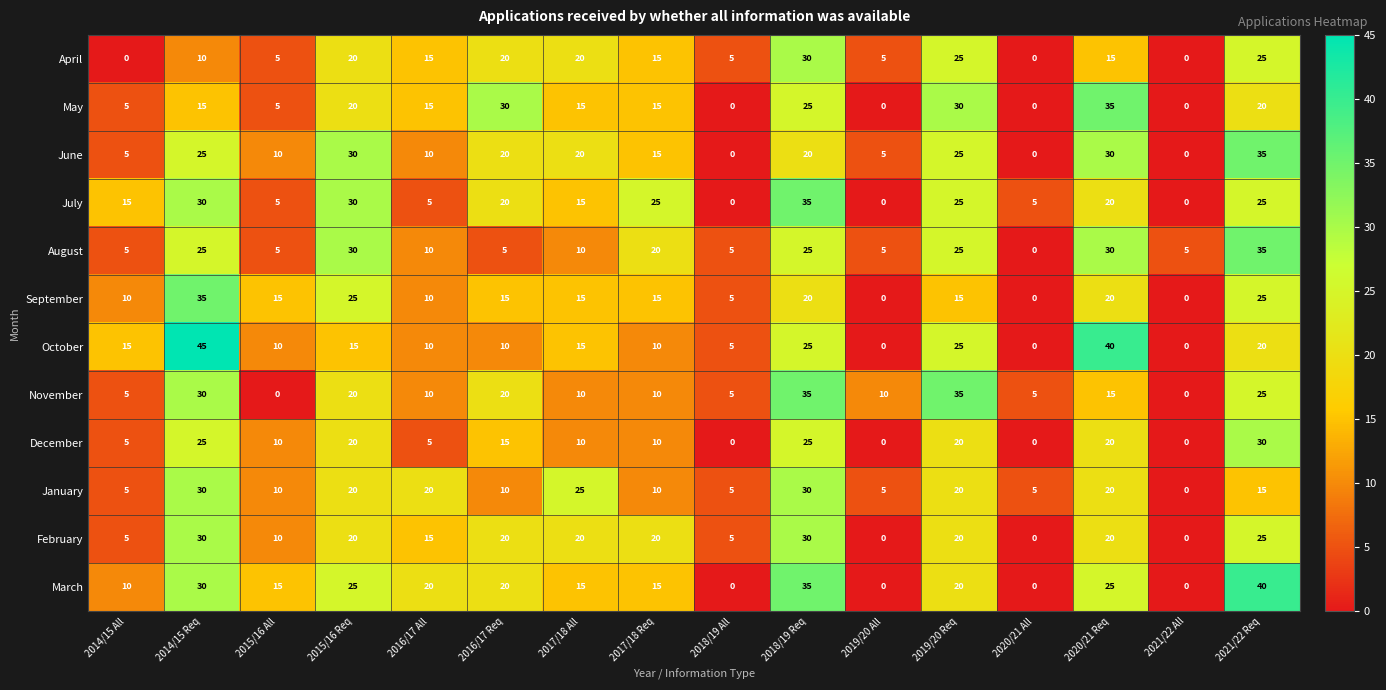

What is the difference between the October values at 2015/16 Req and 2019/20 All?

15